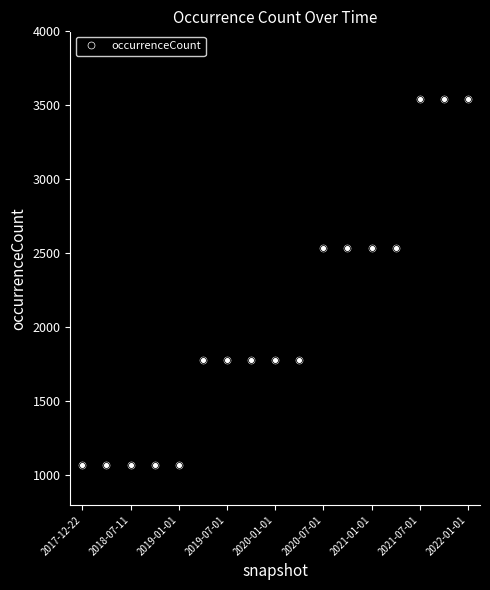

What is the difference between the maximum and minimum values?

2467